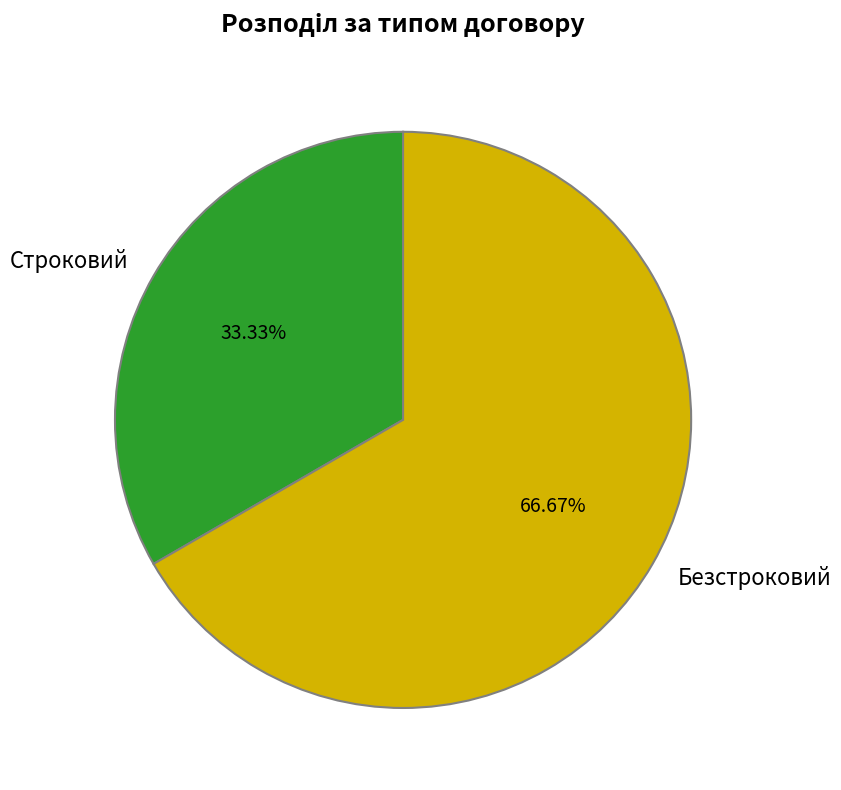

The Строковий slice represents 25% of the pie. True or false?

False